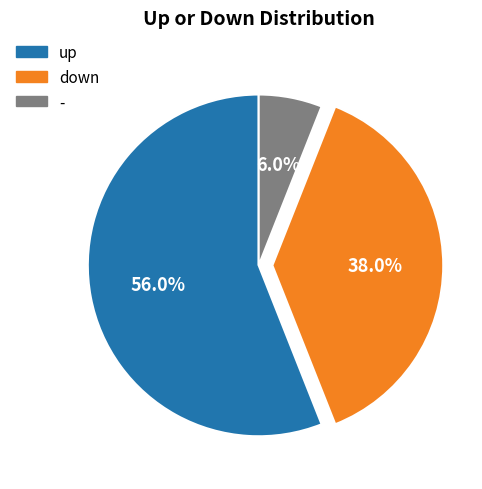

To the nearest percent, what percentage of the pie is down?

38%